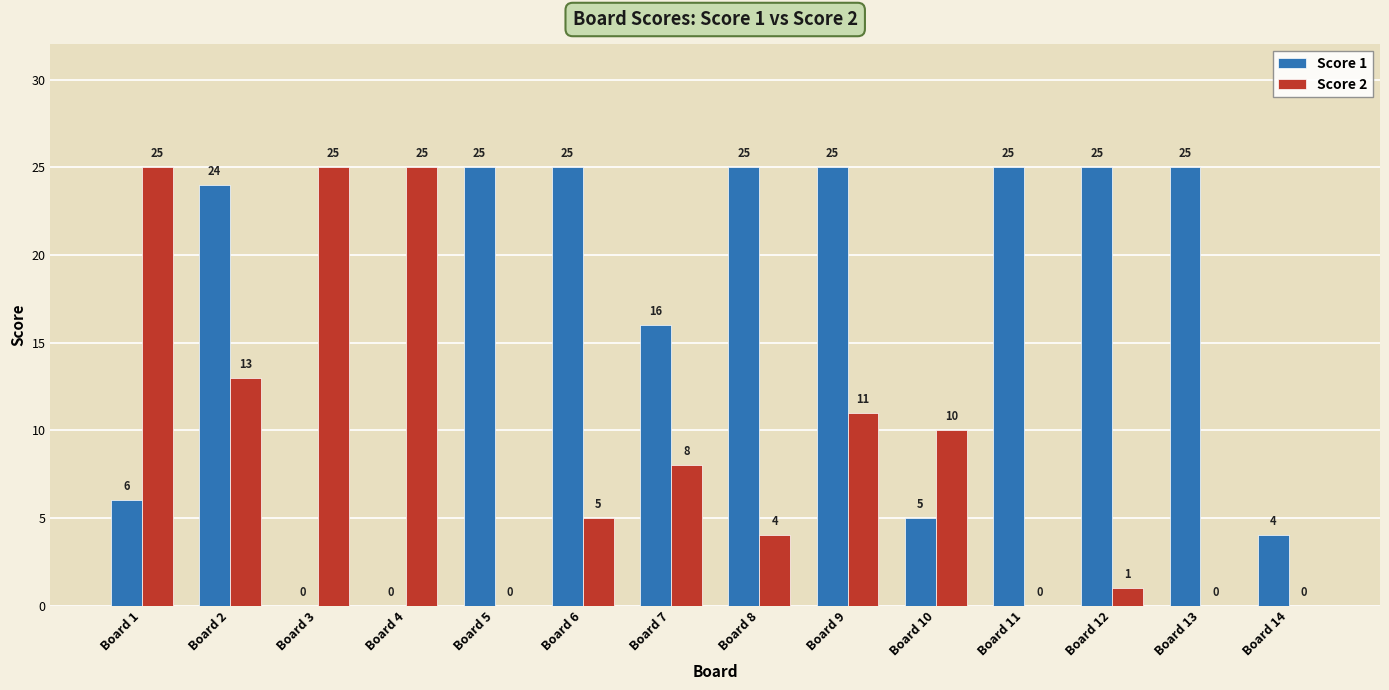

Is the value of Score 2 at Board 10 greater than the value of Score 1 at Board 6?

No